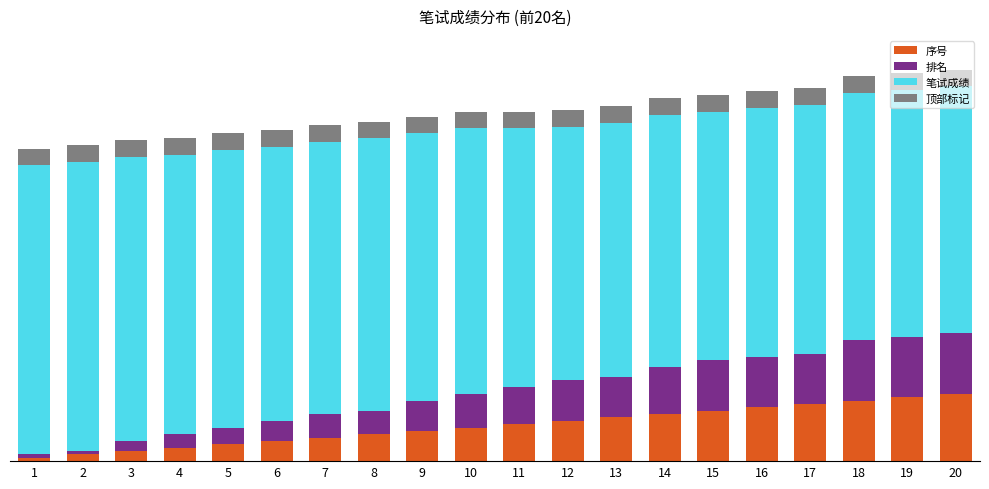

Rank the series at 3 from highest to lowest value.

笔试成绩, 顶部标记, 序号, 排名